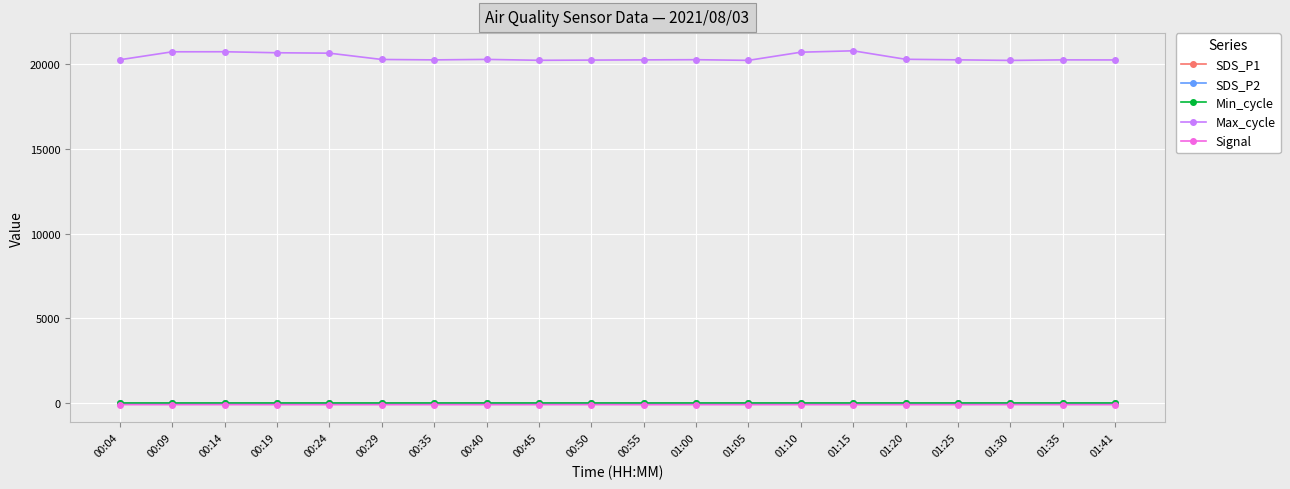

What is the value of the SDS_P2 point at the 17th from the left?

3.0